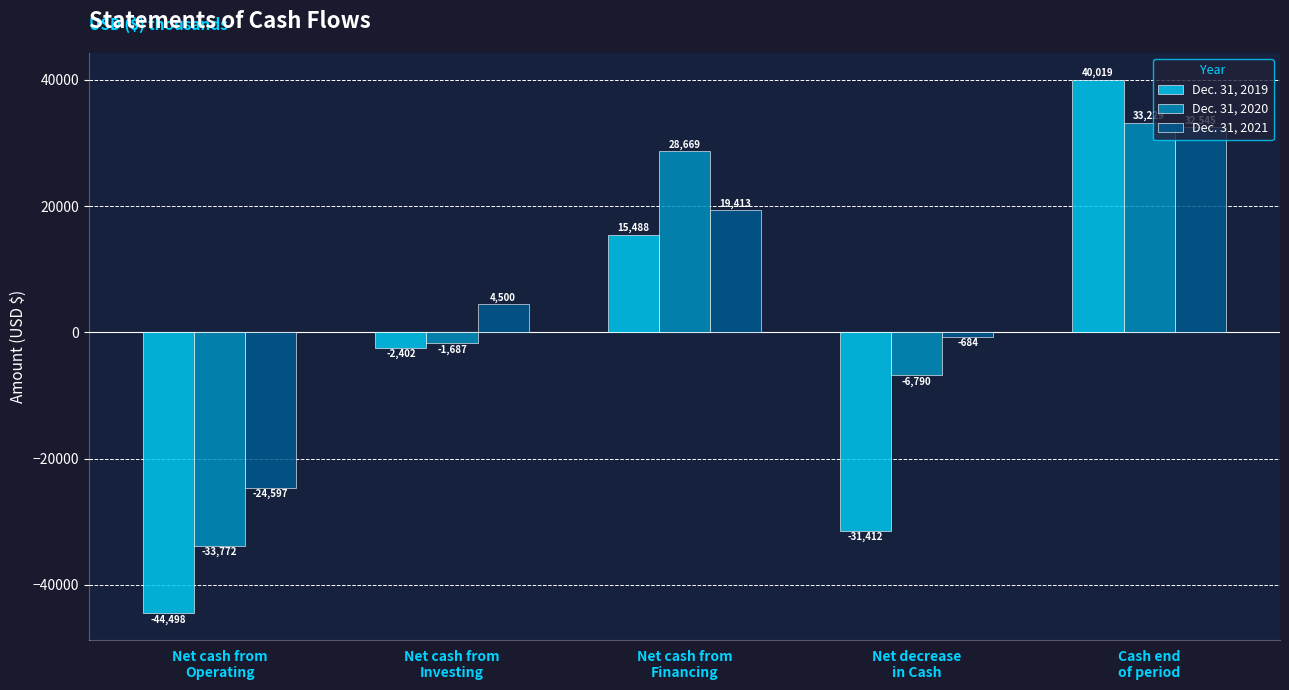

What is the spread (max minus min) of values at Net cash from
Investing?

6902